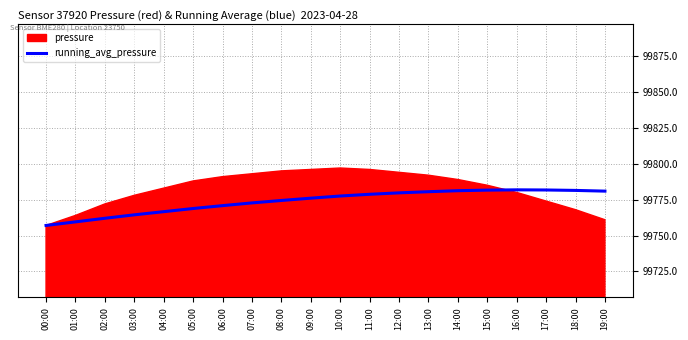

The value at 10:00 is 41467.0. True or false?

False